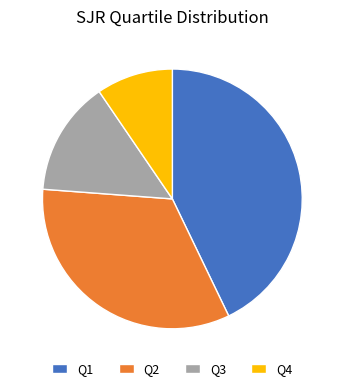

What is the largest slice in the pie chart?

Q1